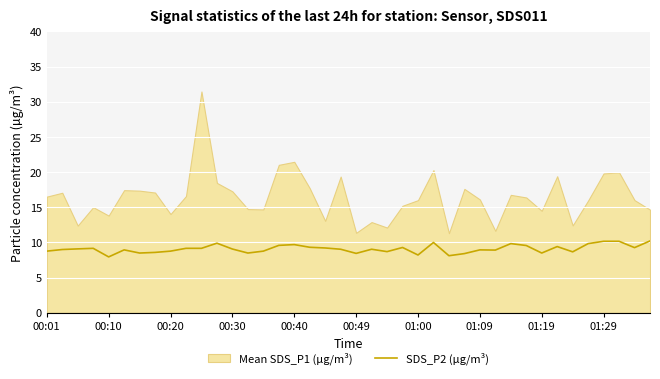

What is the sum of the values at 23 and 38?

18.5